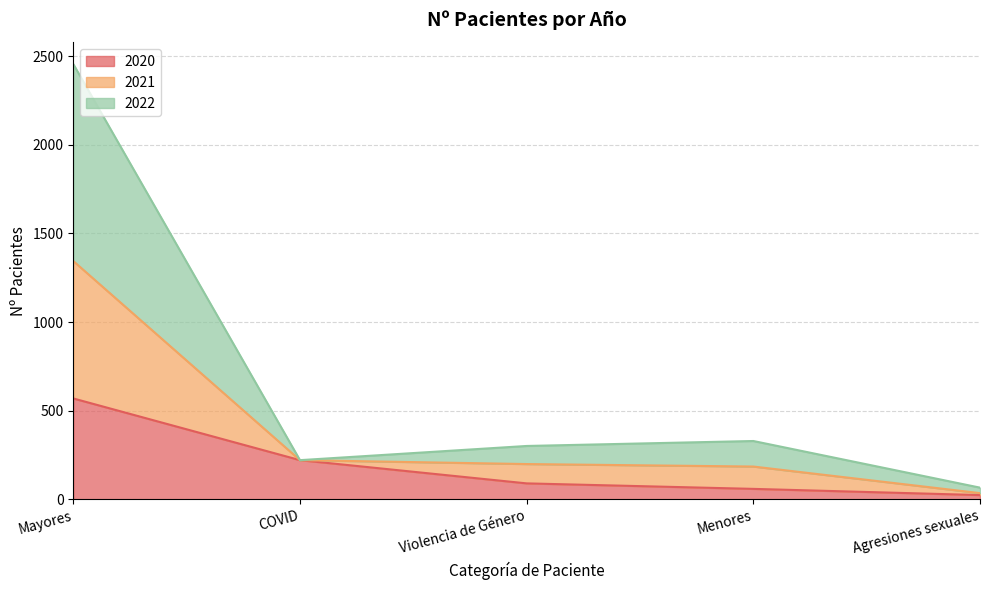

True or false: 2021 and 2020 intersect in this chart.

False